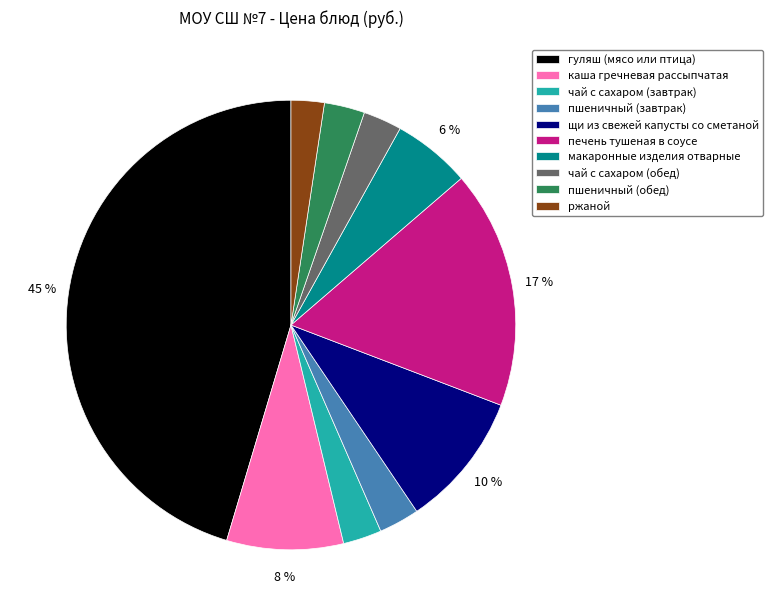

Between чай с сахаром (завтрак) and печень тушеная в соусе, which is larger?

печень тушеная в соусе